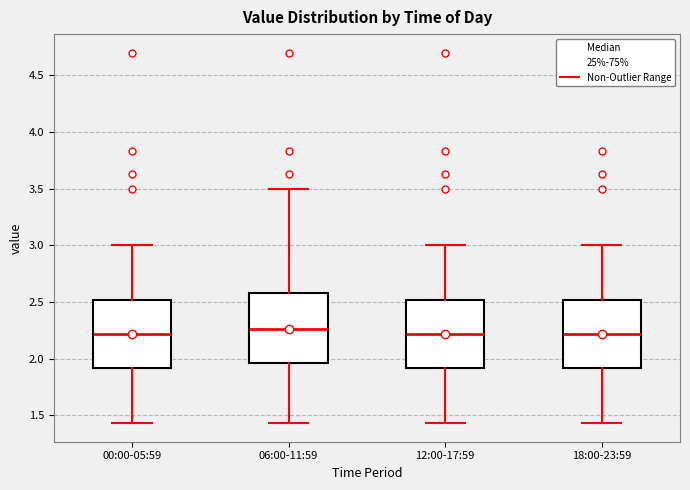

Reading left to right, read every box against the y-axis: the position of its median line, the range the box covers, and the ends of its whiskers. The values are not printed on the chart, so give them approximately, as read against the axis.

00:00-05:59: median 2.20, box 1.90 to 2.50, whiskers 1.45 to 3.00
06:00-11:59: median 2.25, box 1.95 to 2.60, whiskers 1.45 to 3.50
12:00-17:59: median 2.20, box 1.90 to 2.50, whiskers 1.45 to 3.00
18:00-23:59: median 2.20, box 1.90 to 2.50, whiskers 1.45 to 3.00